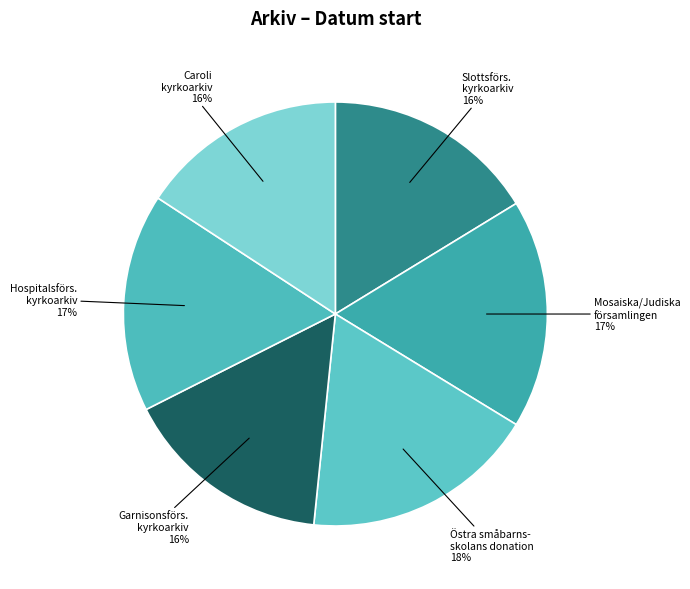

Is there any slice that represents more than half of the pie?

No